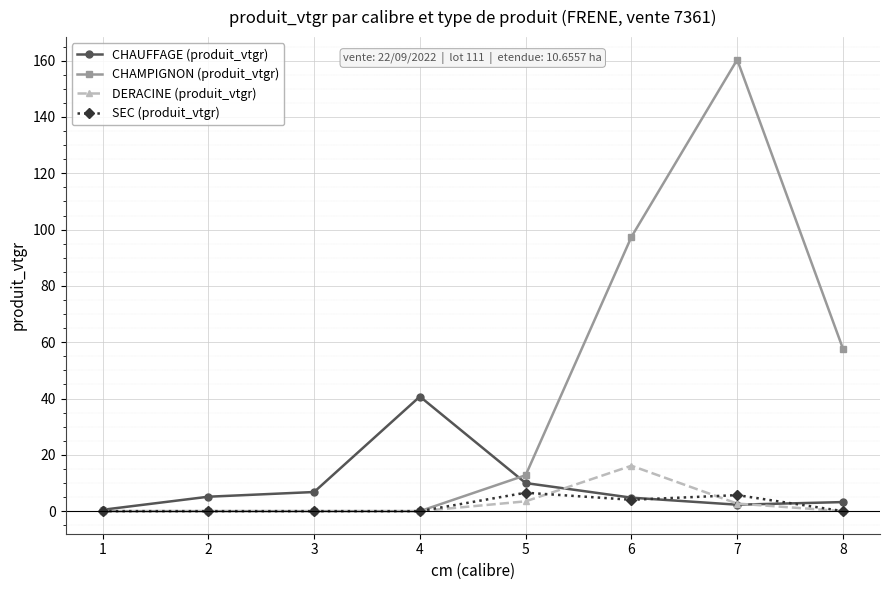

Which series has the largest total across all categories?

CHAMPIGNON (produit_vtgr)